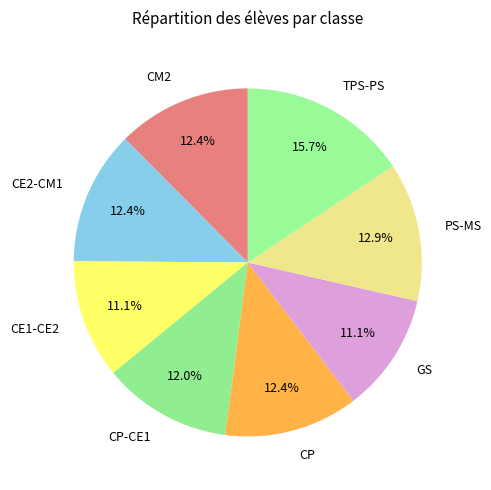

The CE1-CE2 slice represents 23% of the pie. True or false?

False